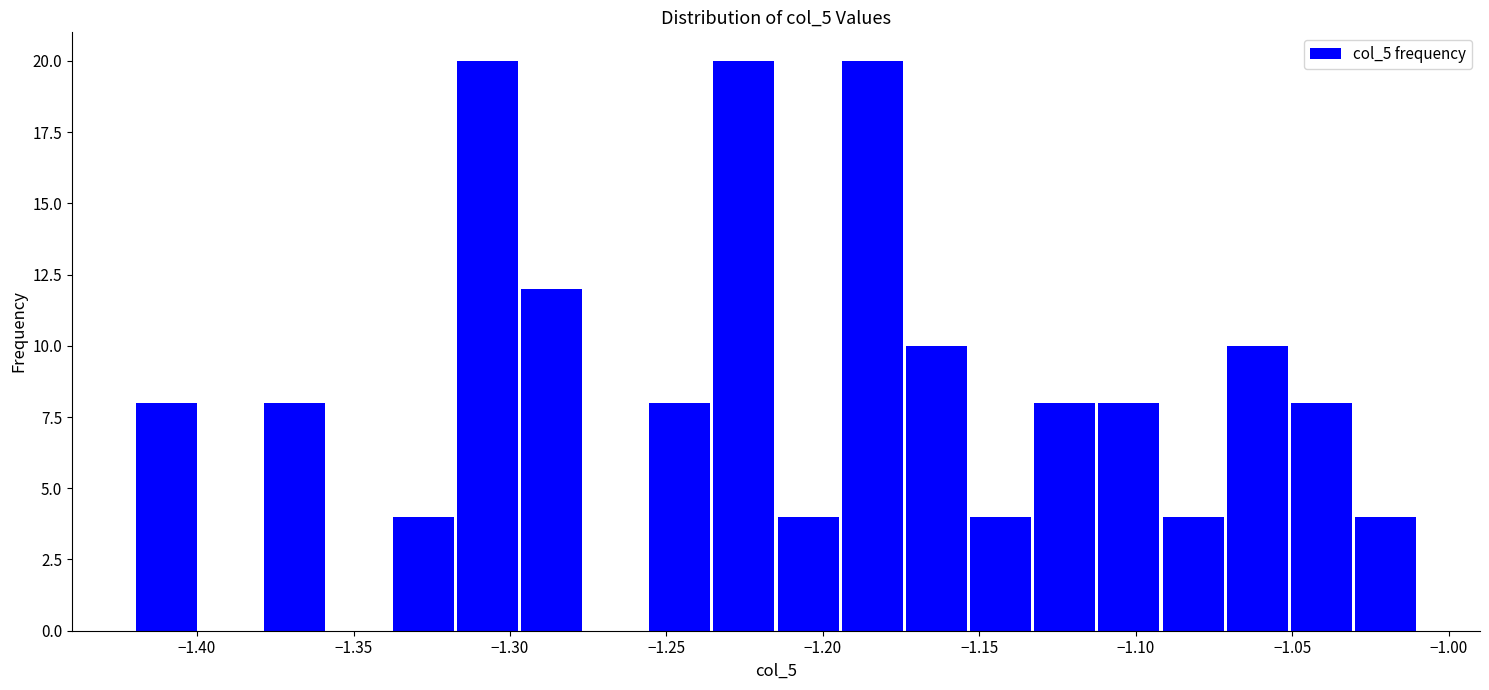

How tall is the bar that spans -1.315 to -1.295 on the x-axis? Neither the bar edges nor the heights are printed on the chart, so give them approximately, as read against the axes.

20